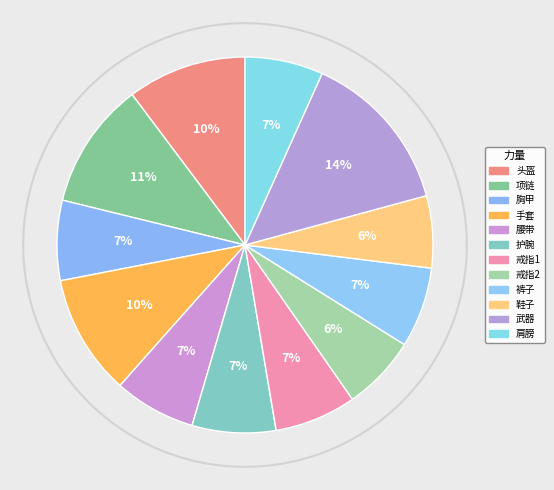

What percentage is the 头盔 slice, to the nearest percent?

10%